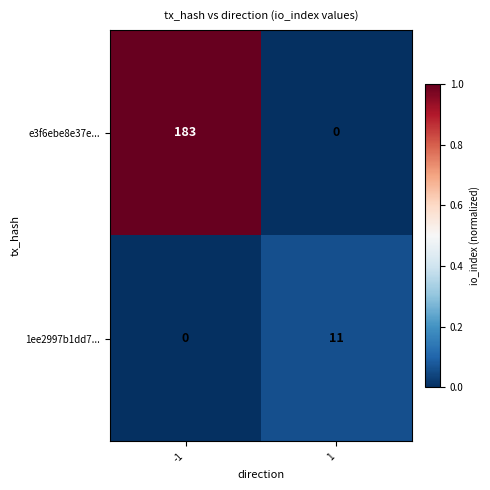

What is the difference between the maximum and minimum values in the 1ee2997b1dd7... series?

11